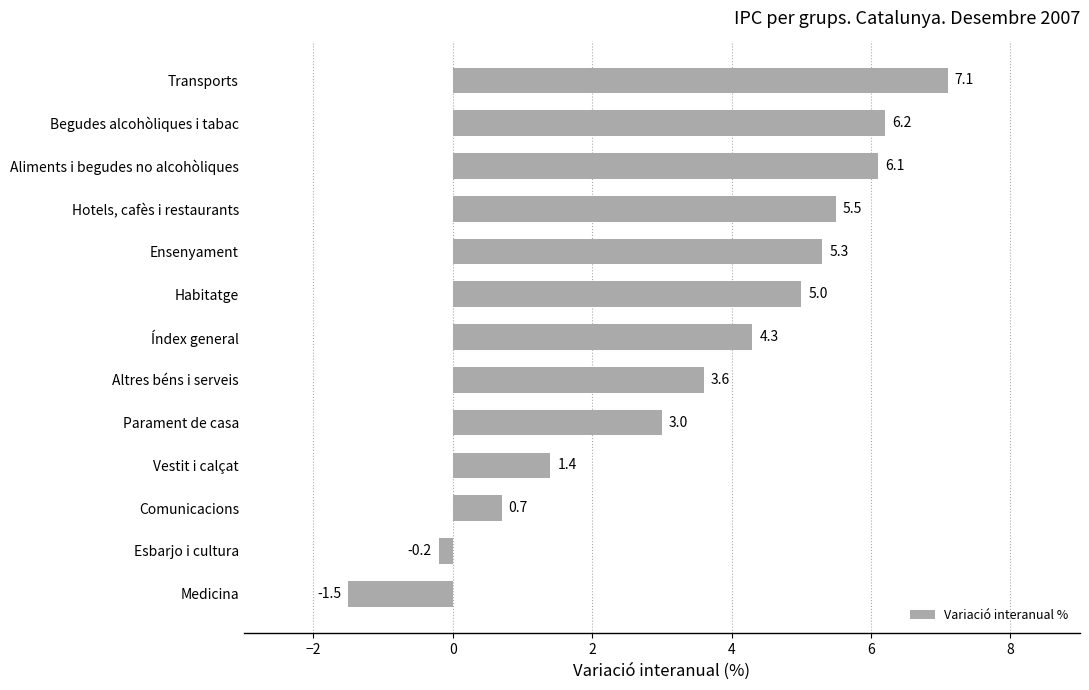

How many categories are shown in the chart?

13